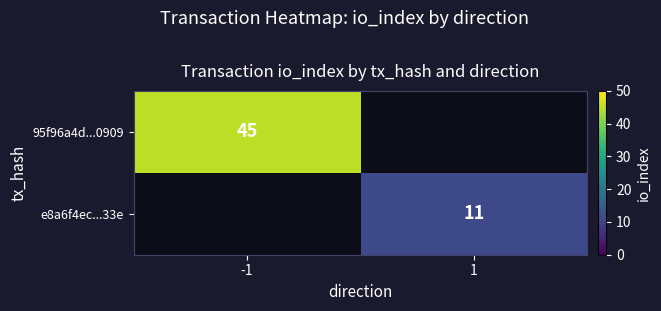

True or false: 95f96a4d...0909 has a value of 69 at -1.

False